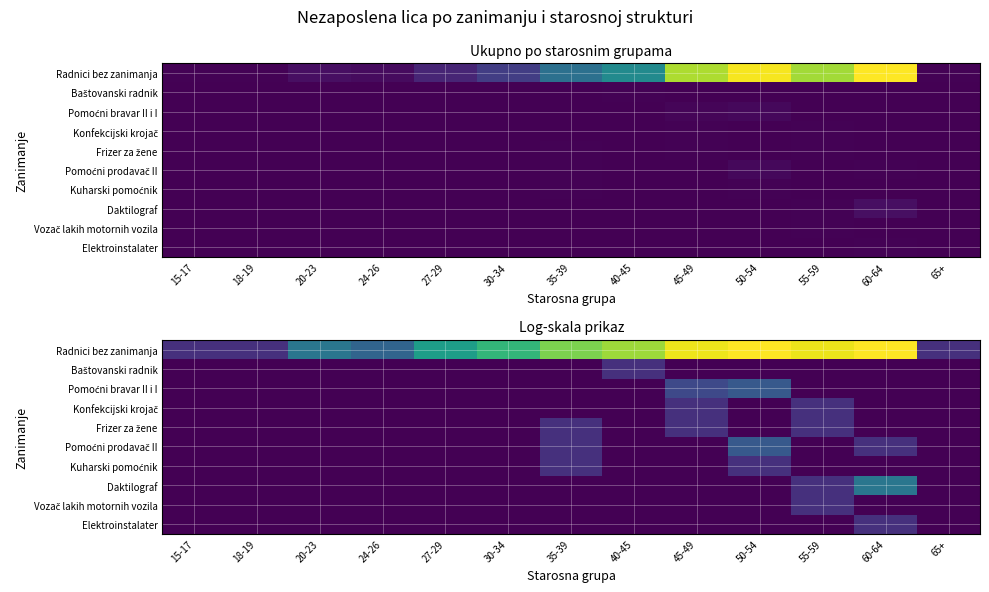

How many categories are shown in the chart?

13